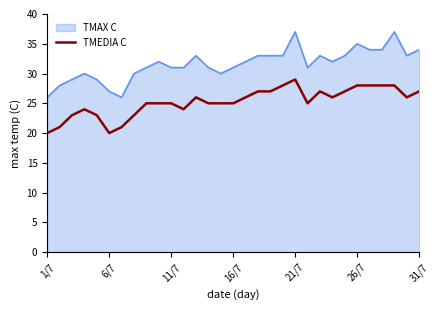

Which series has the largest range (max minus min)?

TMAX C